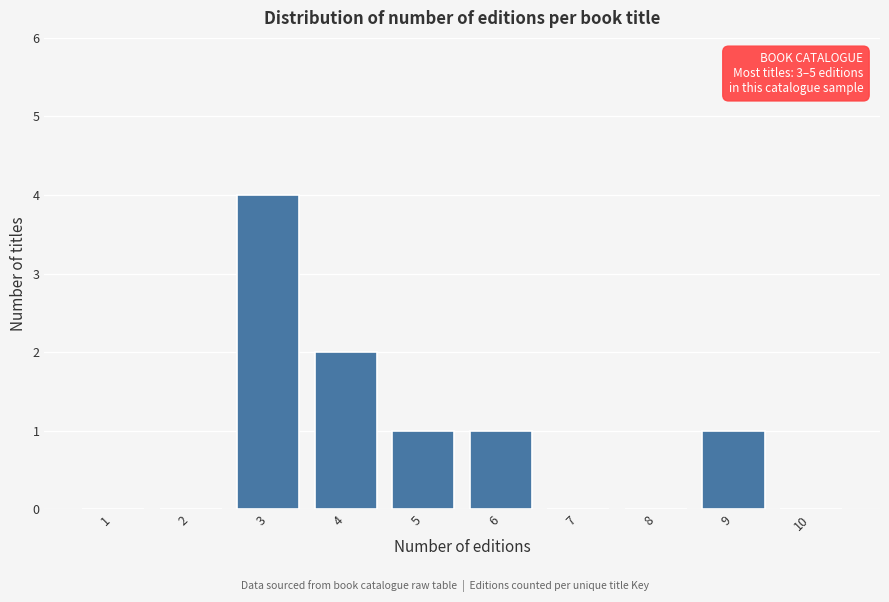

Reading left to right, list all the values displayed in this chart.

1=0	2=0	3=4	4=2	5=1	6=1	7=0	8=0	9=1	10=0